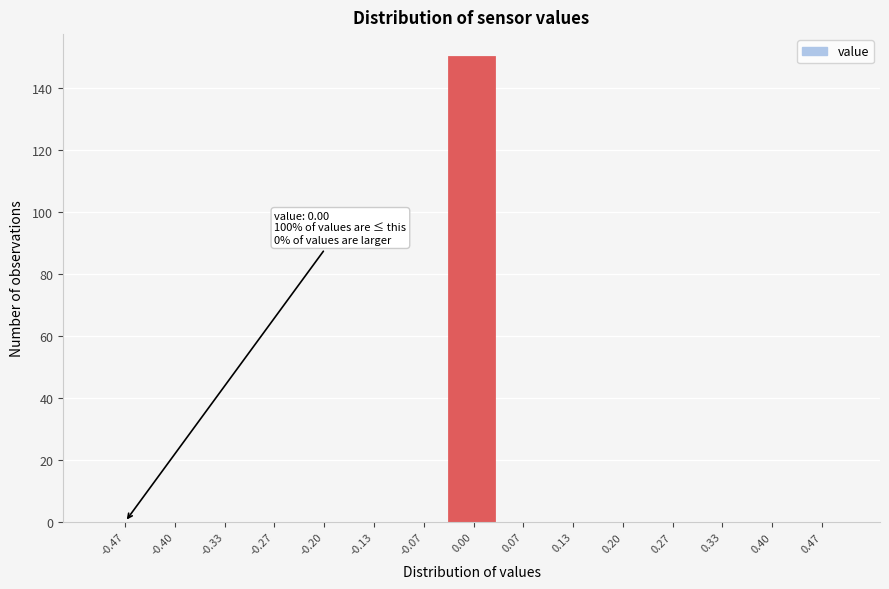

Over which range of the x-axis is the bar tallest?

-0.03 to 0.03